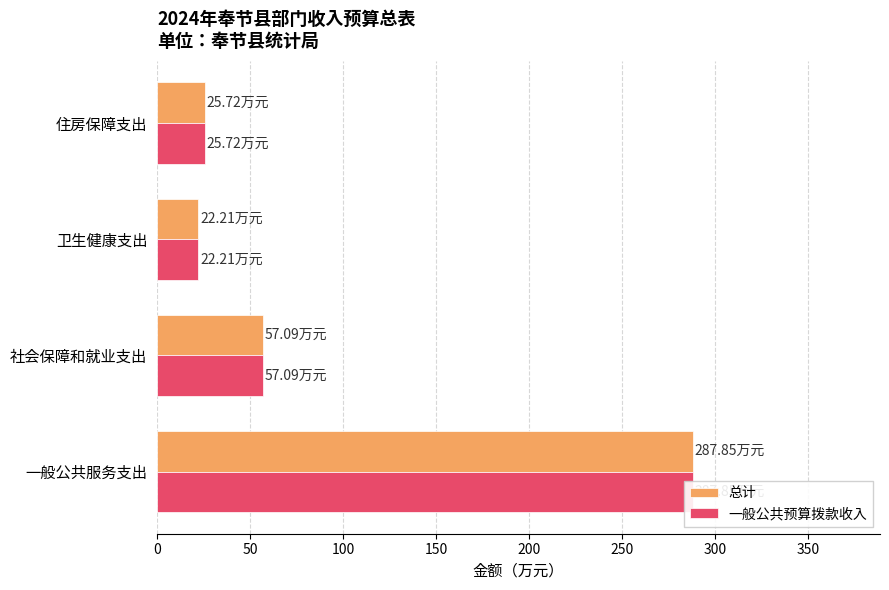

What is the total value across all series at 社会保障和就业支出?

114.2